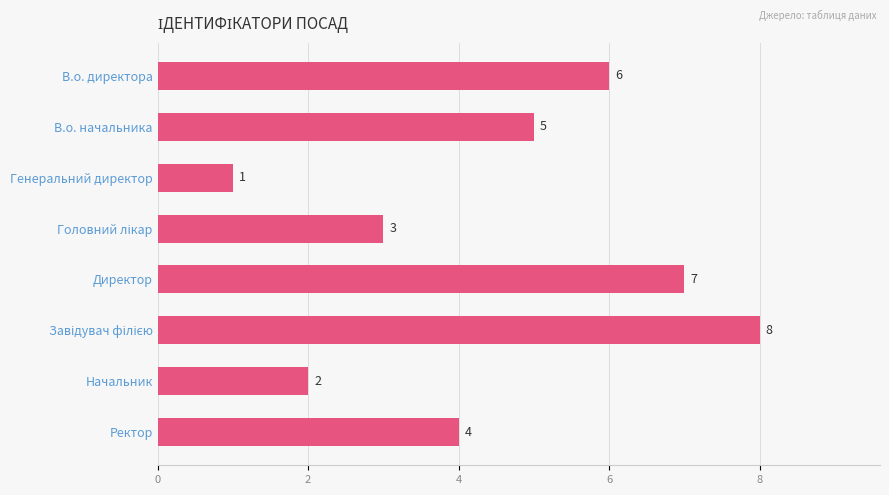

Reading top to bottom, what are all the values shown in this chart?

6	5	1	3	7	8	2	4